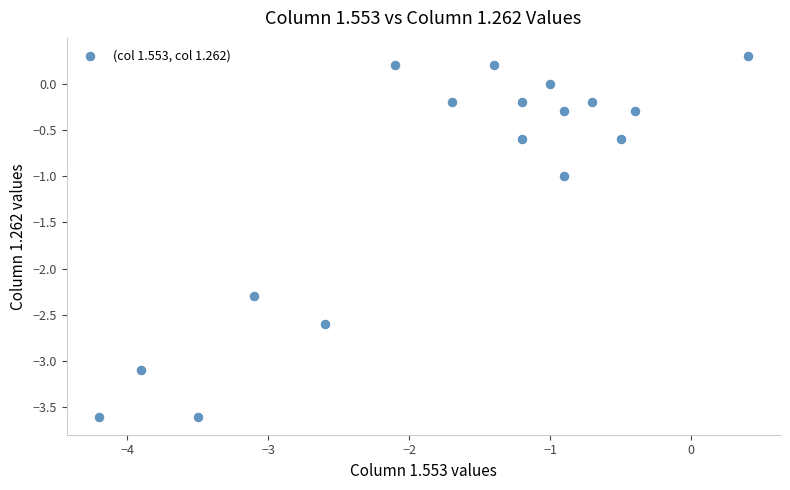

What is the range of Y values (max minus min)?

3.9